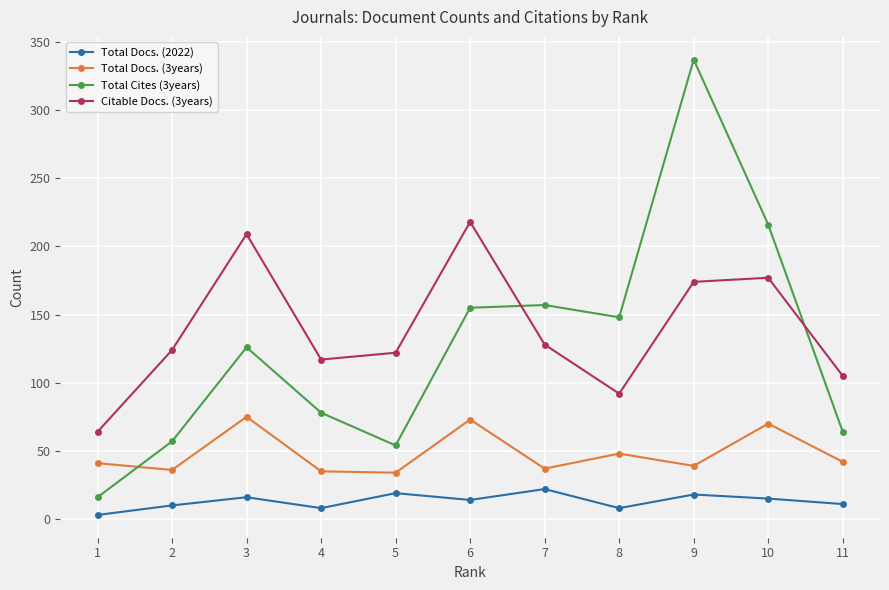

The Citable Docs. (3years) series shows 311 at 3. True or false?

False